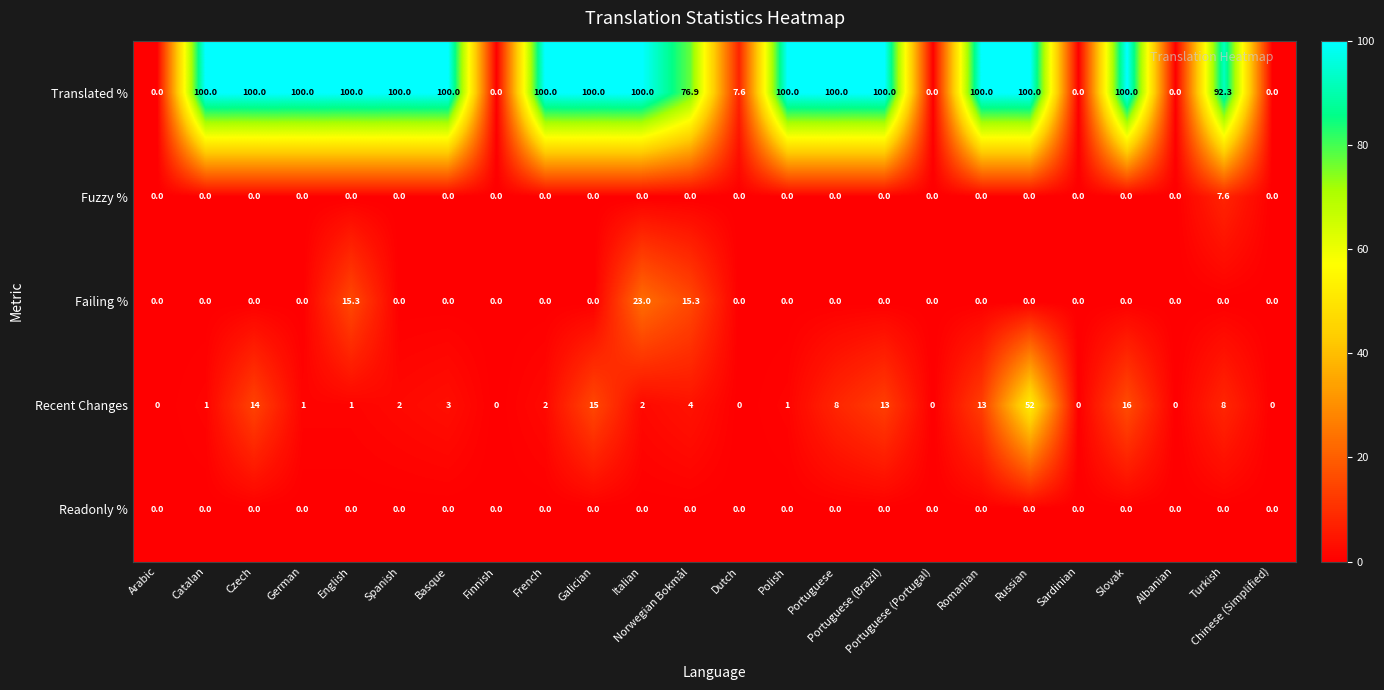

The value of Recent Changes at Finnish is 0.0. True or false?

True